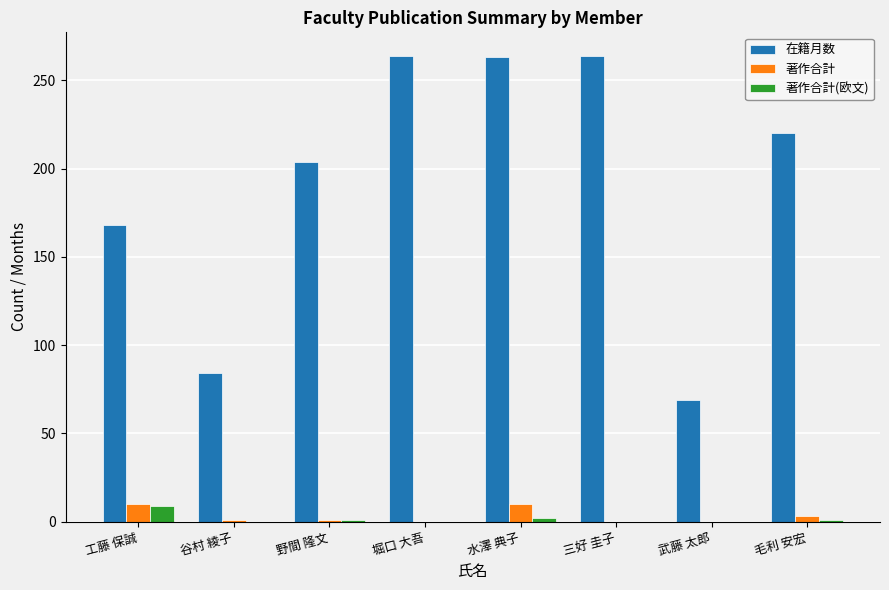

What is the highest value of the 著作合計(欧文) series?

9